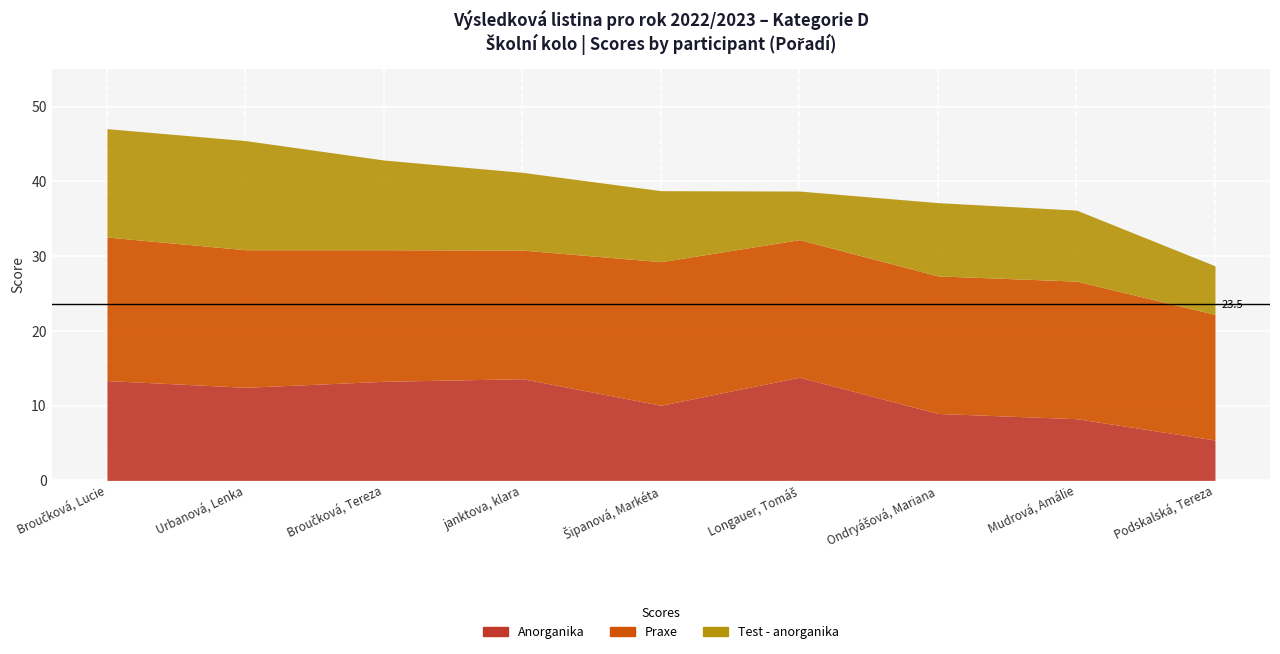

Which has a higher value, 9 or 6?

6